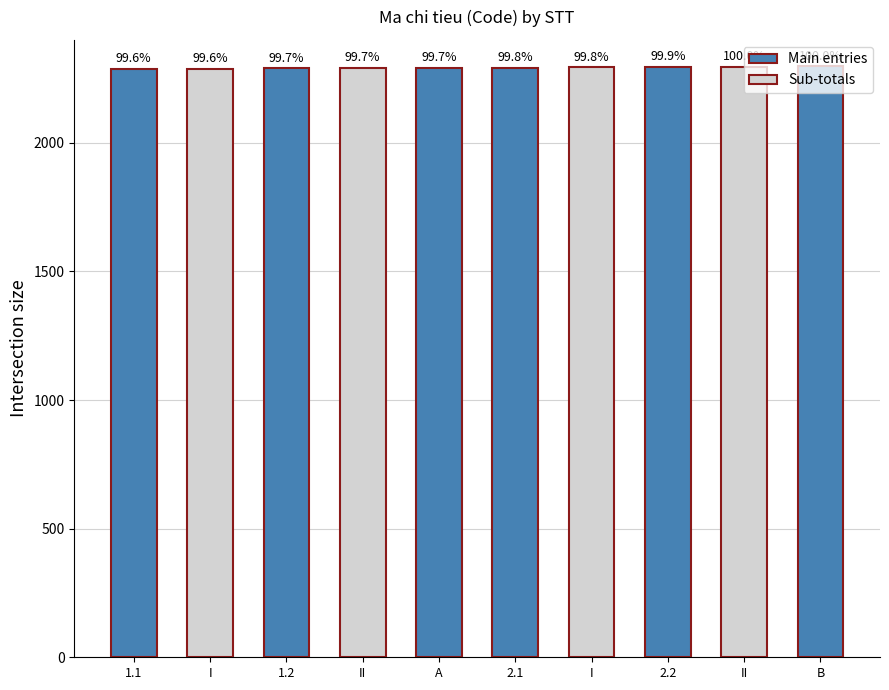

Which label corresponds to the largest value in the chart?

B